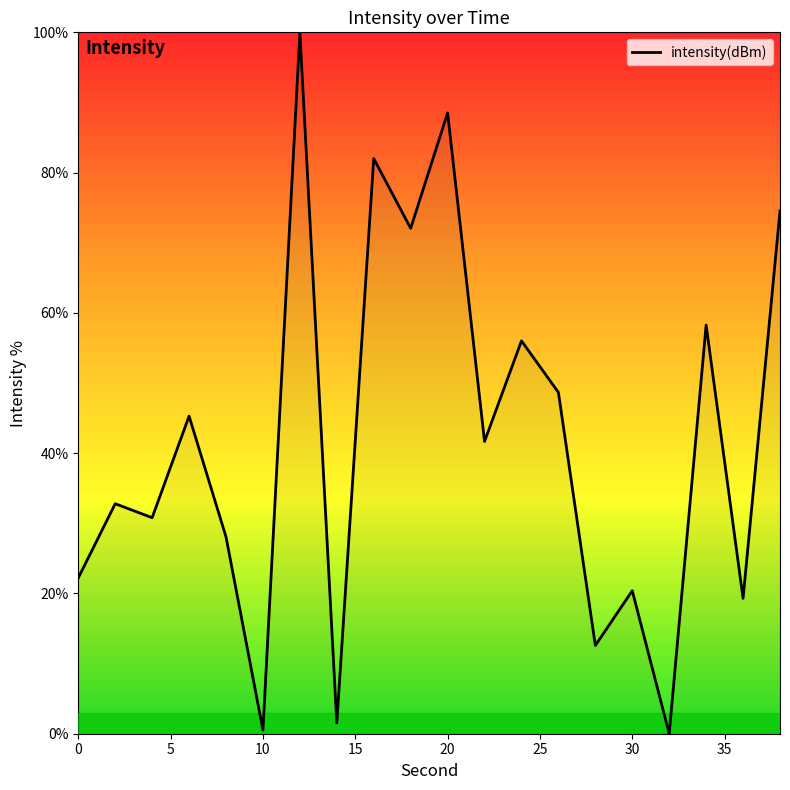

What is the maximum value shown in the chart?

100.0